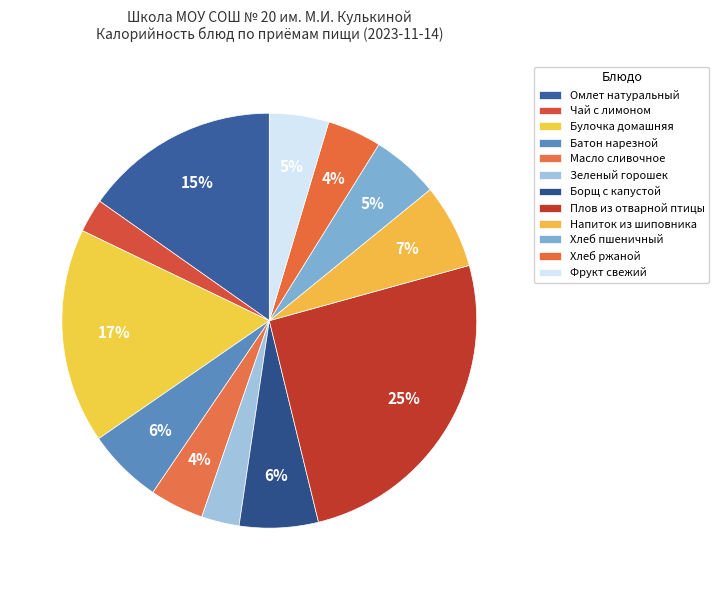

To the nearest percent, what is the combined percentage of Борщ с капустой and Булочка домашняя?

23%